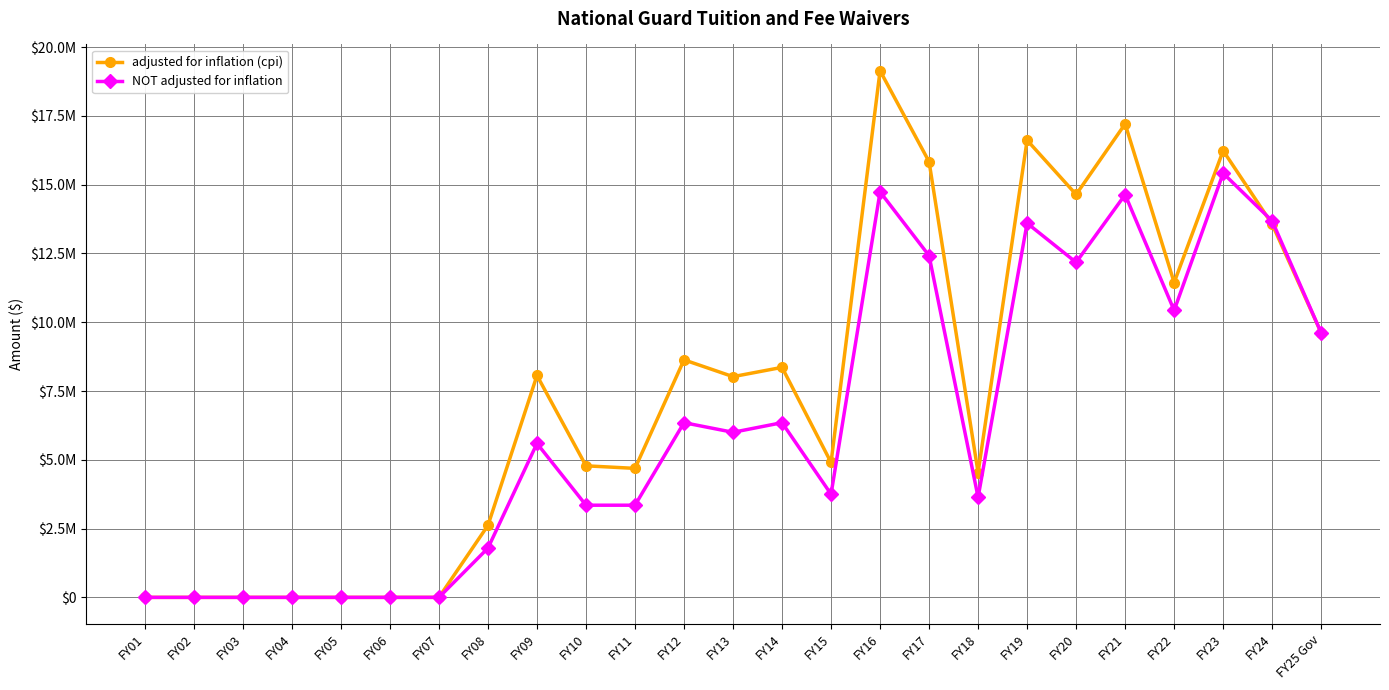

At which category does adjusted for inflation (cpi) reach its first local peak?

FY09